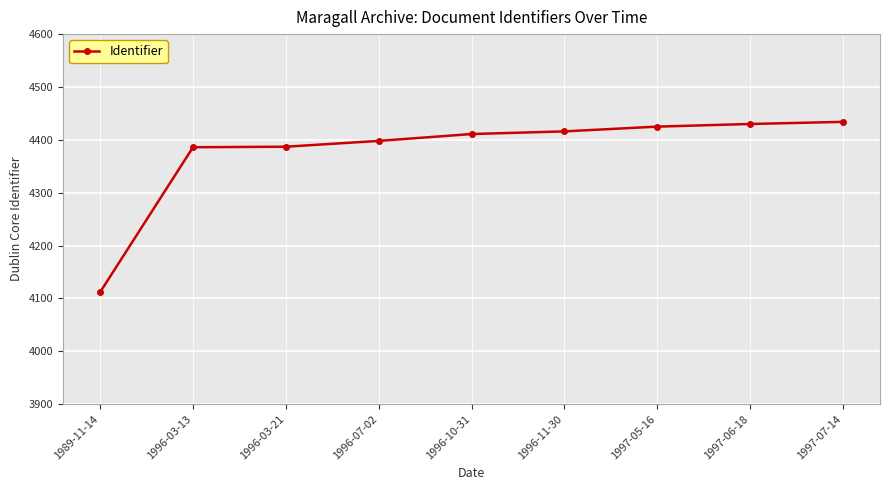

How many distinct data groups are displayed?

1